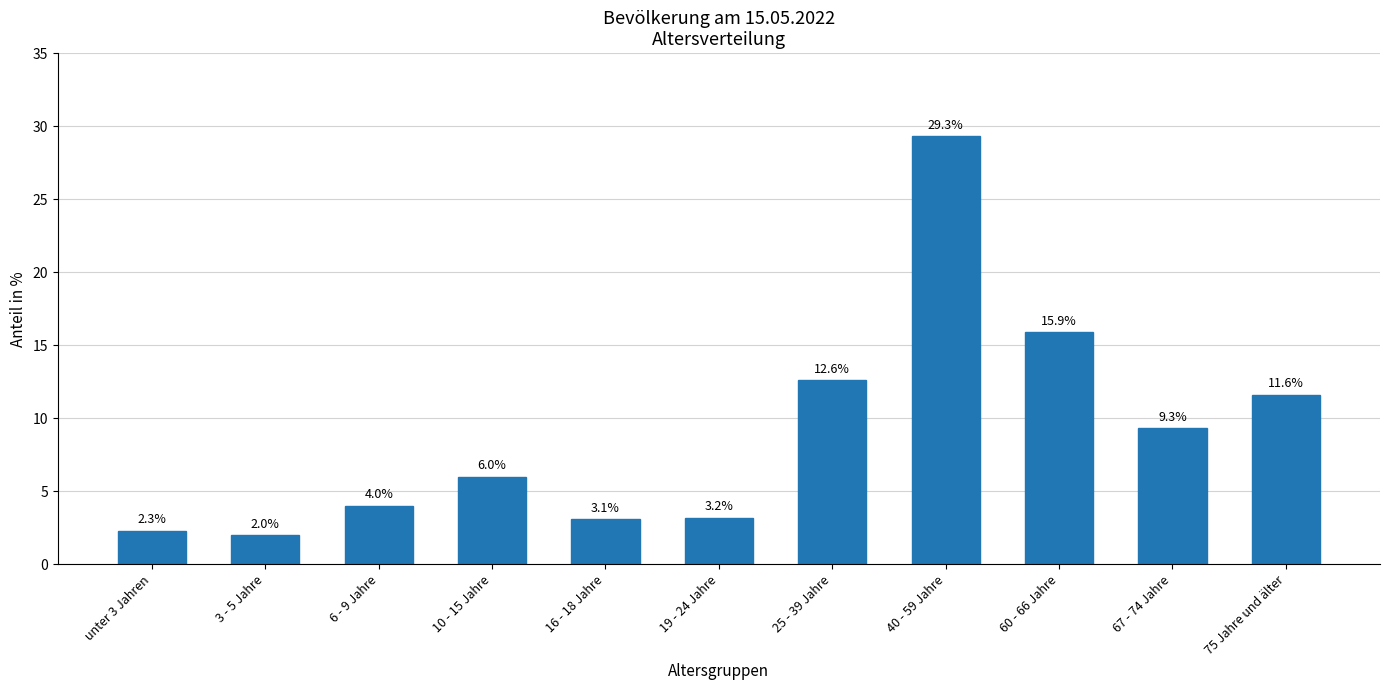

What is the difference between the maximum and second lowest values?

27.0